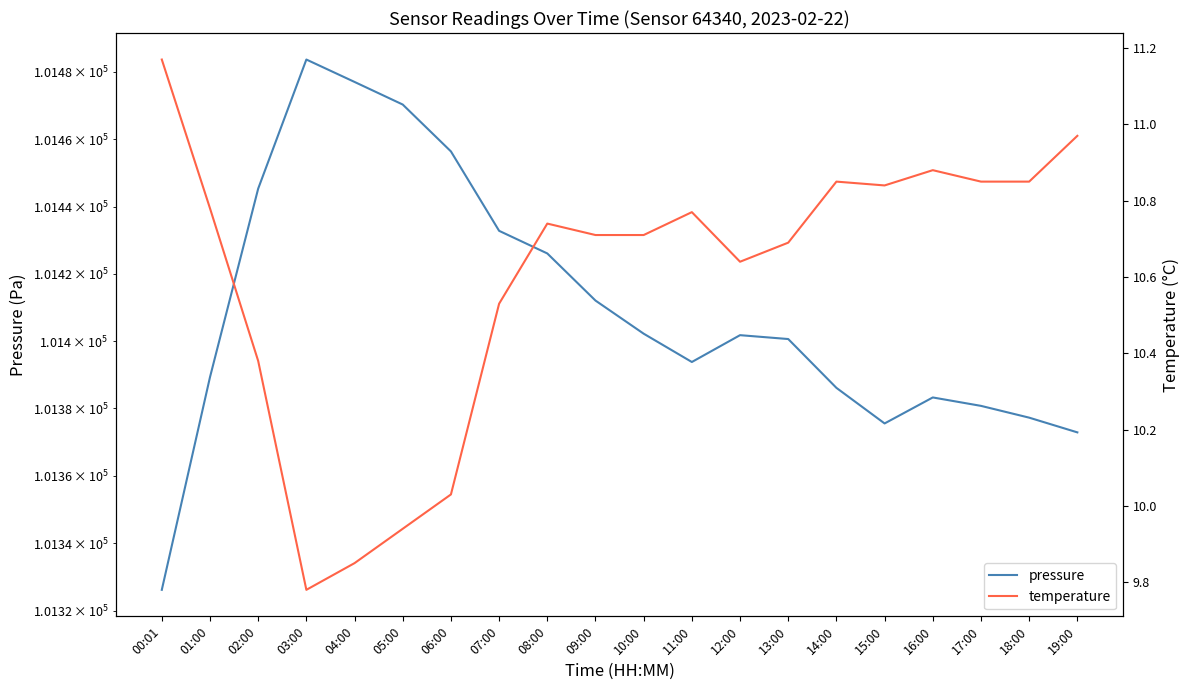

Reading left to right, what are all the values shown in this chart?

pressure: 00:01=101326.2	01:00=101389.3	02:00=101445.3	03:00=101483.7	04:00=101477.0	05:00=101470.3	06:00=101456.4	07:00=101432.8	08:00=101426.1	09:00=101412.1	10:00=101402.2	11:00=101393.8	12:00=101401.8	13:00=101400.6	14:00=101386.1	15:00=101375.6	16:00=101383.3	17:00=101380.8	18:00=101377.3	19:00=101372.9
temperature: 00:01=11.2	01:00=10.8	02:00=10.4	03:00=9.8	04:00=9.8	05:00=9.9	06:00=10.0	07:00=10.5	08:00=10.7	09:00=10.7	10:00=10.7	11:00=10.8	12:00=10.6	13:00=10.7	14:00=10.8	15:00=10.8	16:00=10.9	17:00=10.8	18:00=10.8	19:00=11.0